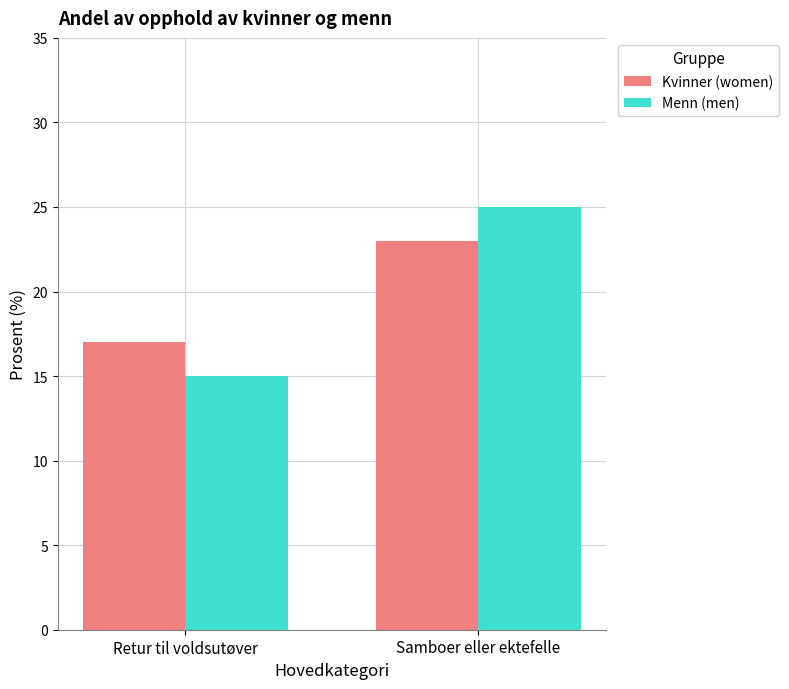

Between Retur til voldsutøver and Samboer eller ektefelle, which series saw the biggest shift?

Menn (men)